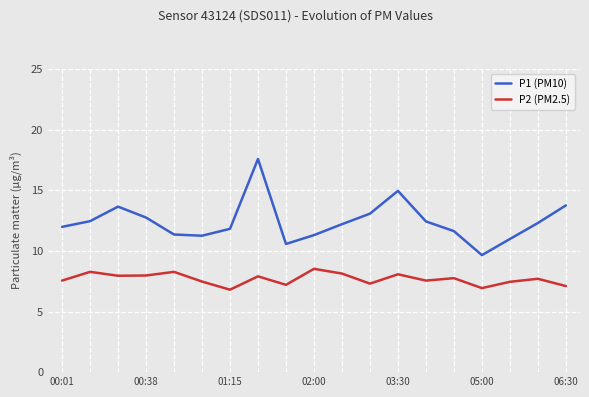

What is the difference between the maximum and minimum values in the P1 (PM10) series?

7.9